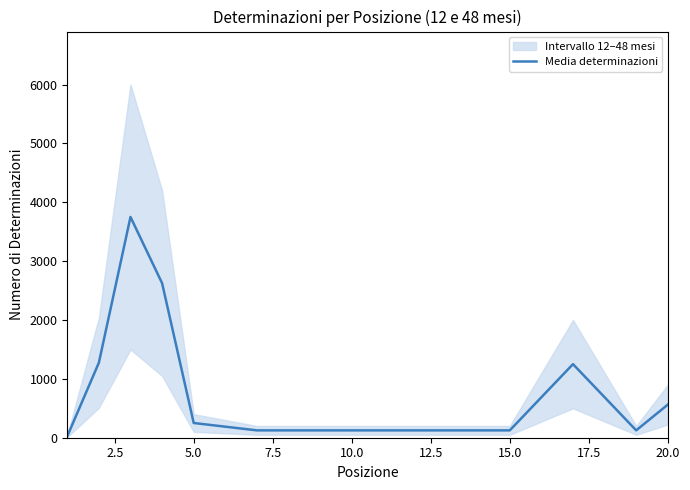

What is the maximum value for Media determinazioni?

3750.0